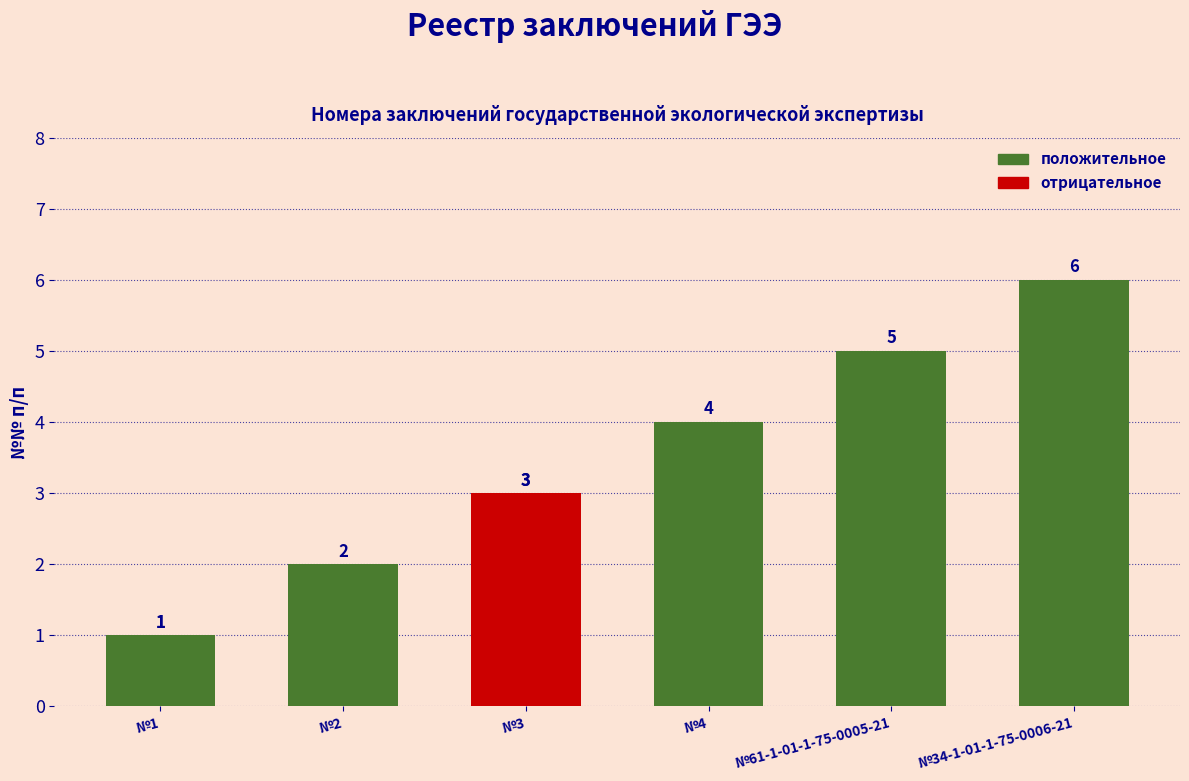

Which category has the highest value across all series?

№34-1-01-1-75-0006-21